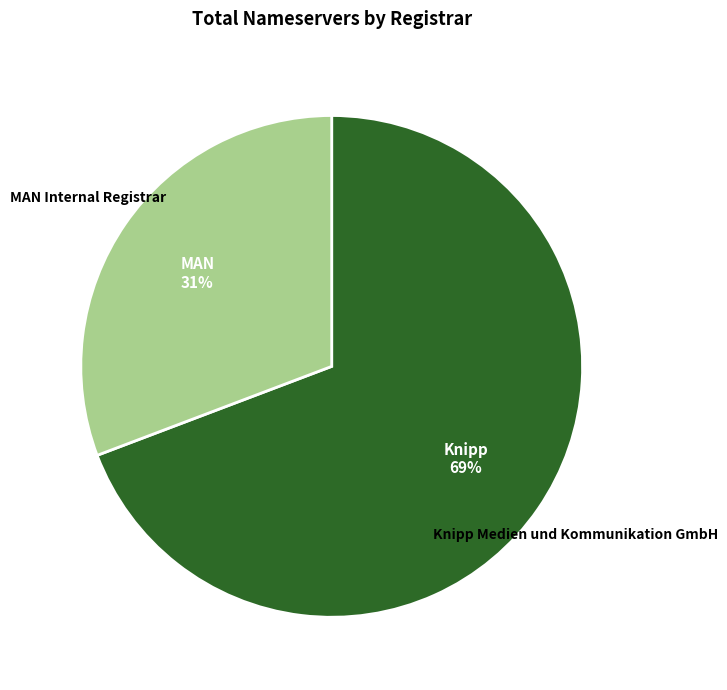

Combined, do MAN Internal Registrar and Knipp Medien und Kommunikation GmbH account for over 50%?

Yes